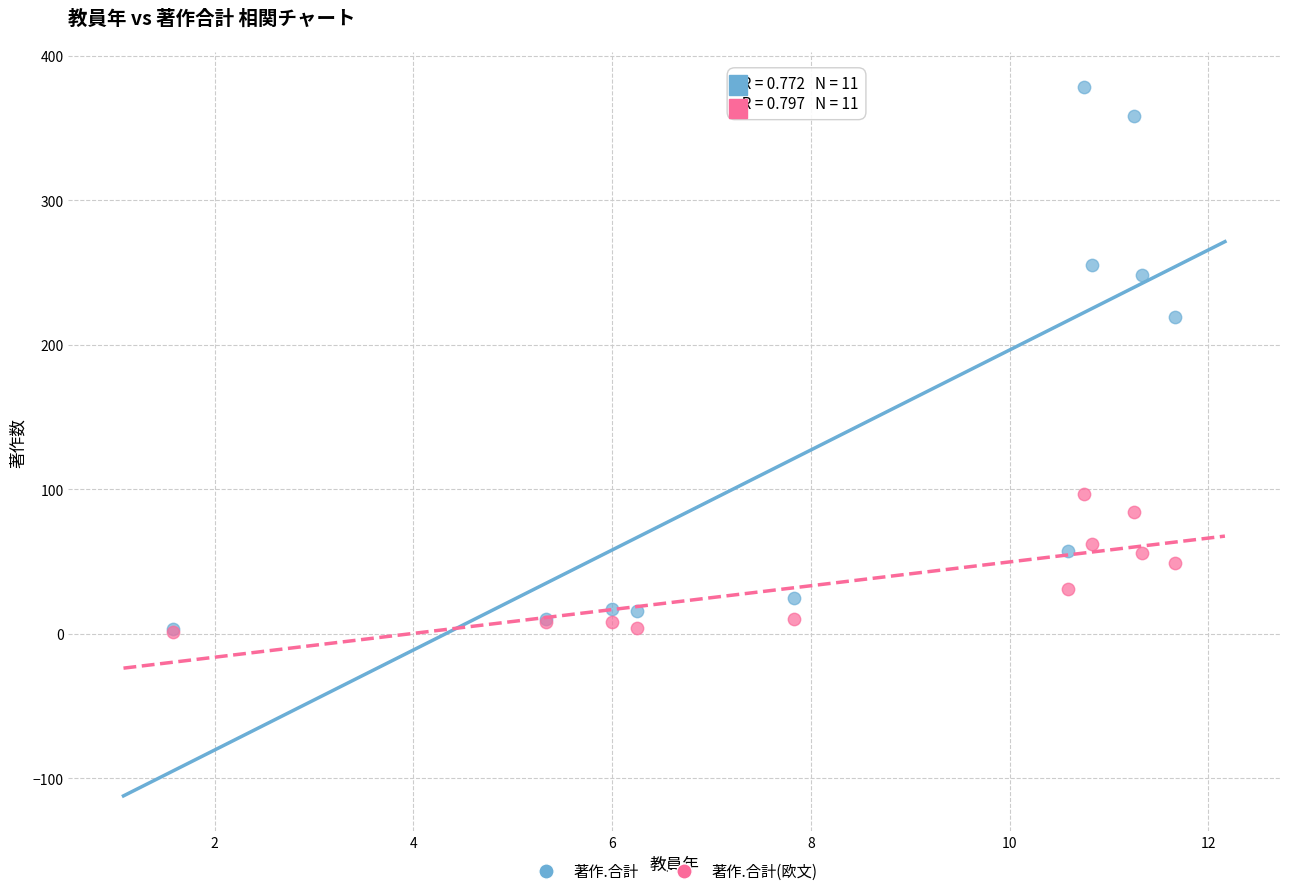

In the 著作.合計 series, what Y value is closest to 190?

219